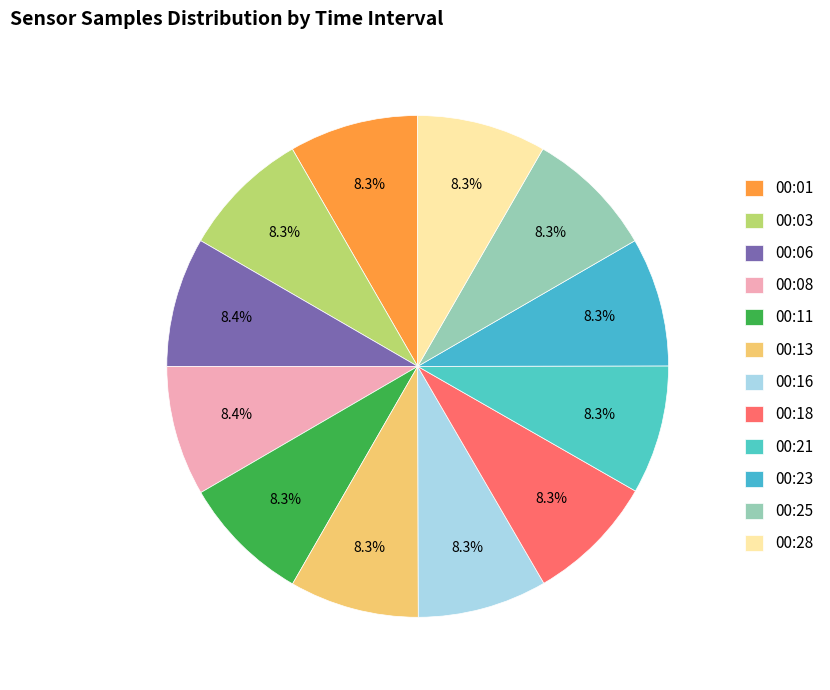

What portion of the pie excludes 00:25?

91.7%